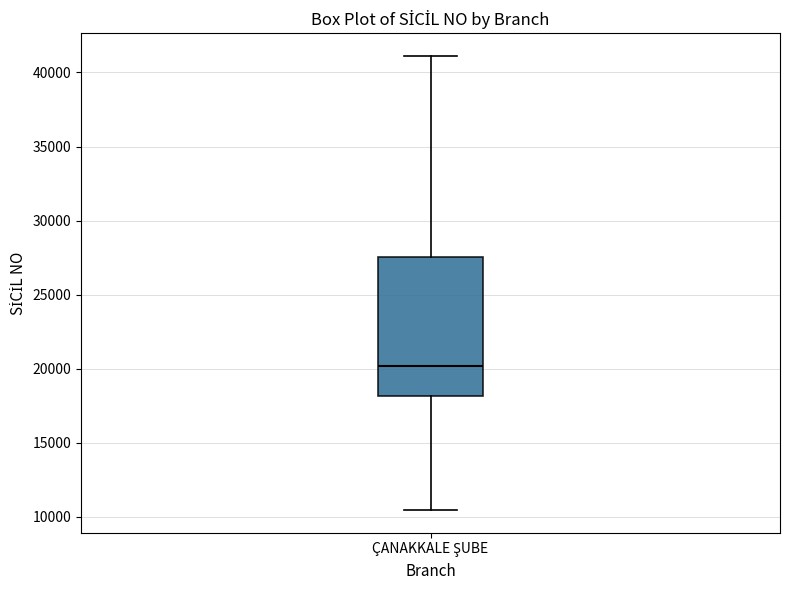

Read this box plot against the y-axis: the position of the median line, the range covered by the box, and the ends of both whiskers. The values are not printed on the chart, so give them approximately, as read against the axis.

median 20000, box 18000 to 27500, whiskers 10500 to 41000